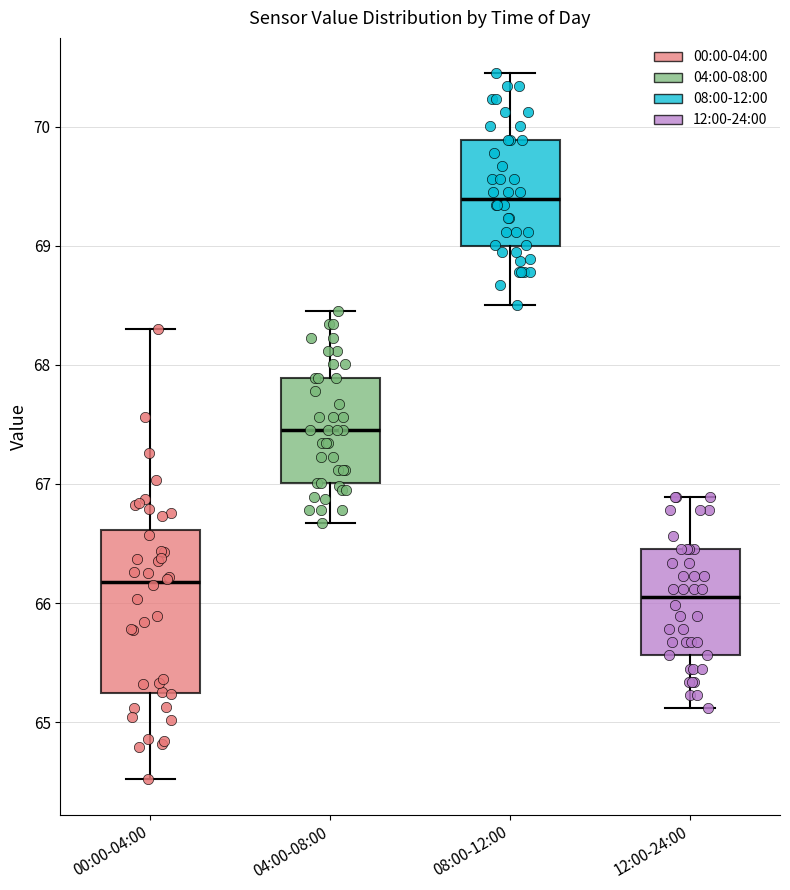

Where is the lower edge of the box for 00:00-04:00 on the y-axis? The values are not printed on the chart, so give them approximately, as read against the axis.

65.2